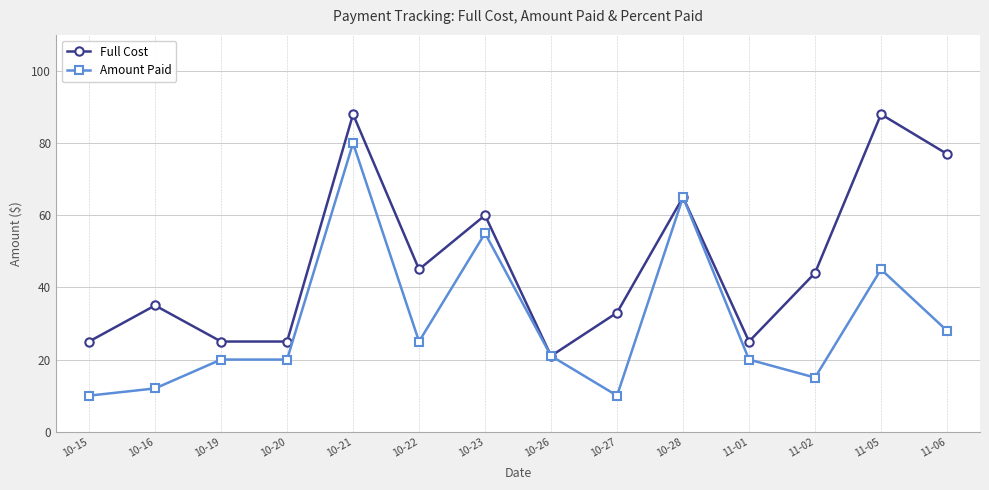

What is the label of the 12th point from the left?

11-02